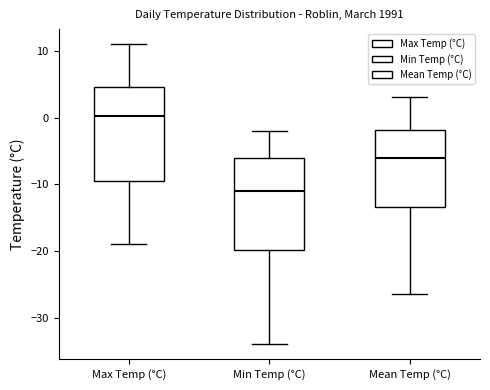

Which box has the lowest median line?

Min Temp (°C)